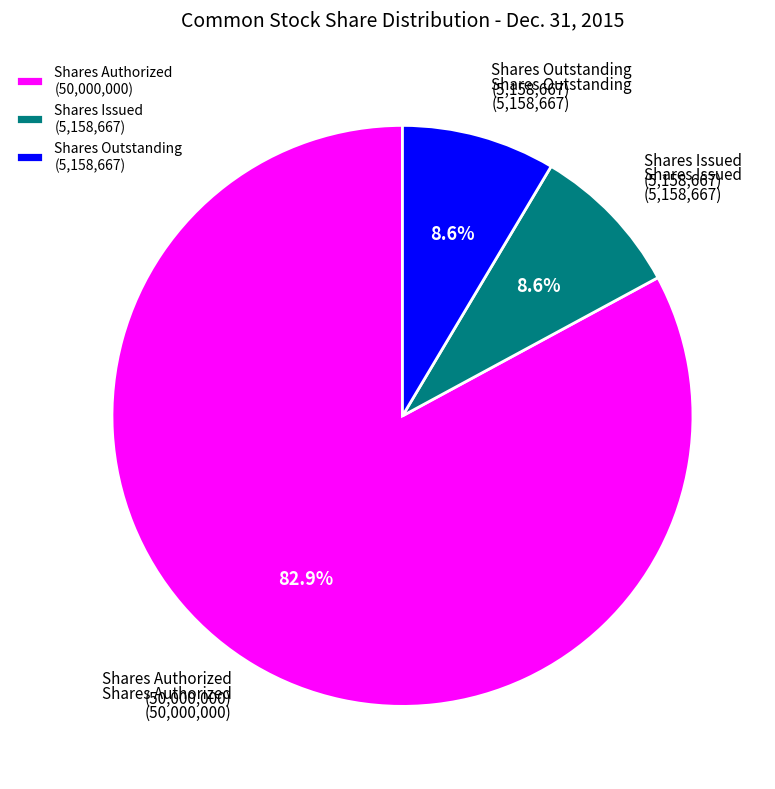

Combined, do Shares Issued (5,158,667) and Shares Outstanding (5,158,667) account for over 50%?

No